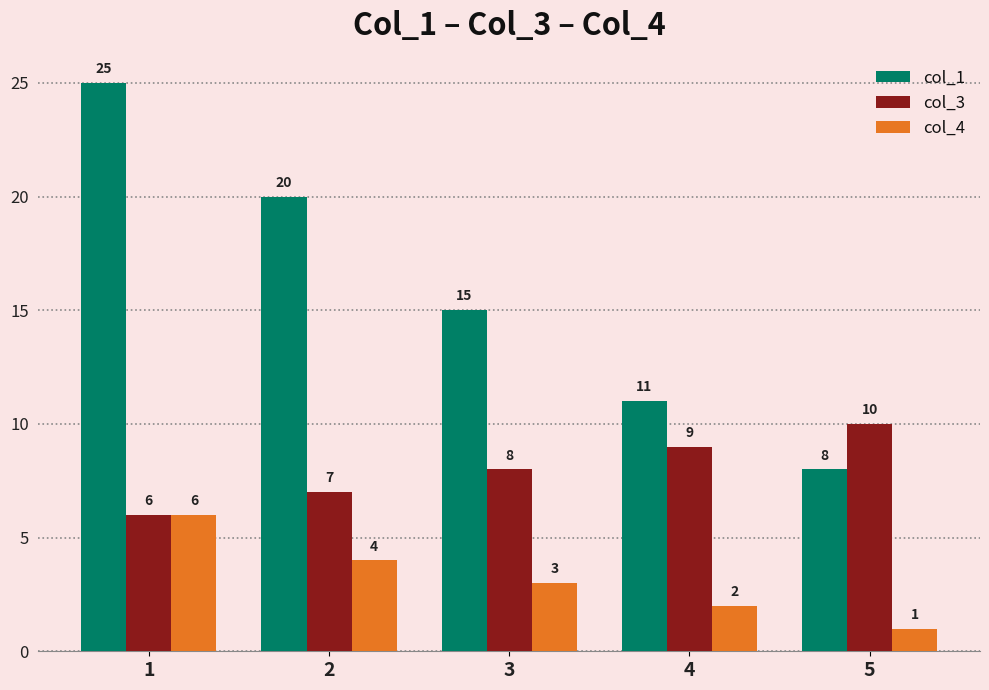

What are all the series names shown in the legend?

col_1, col_3, col_4